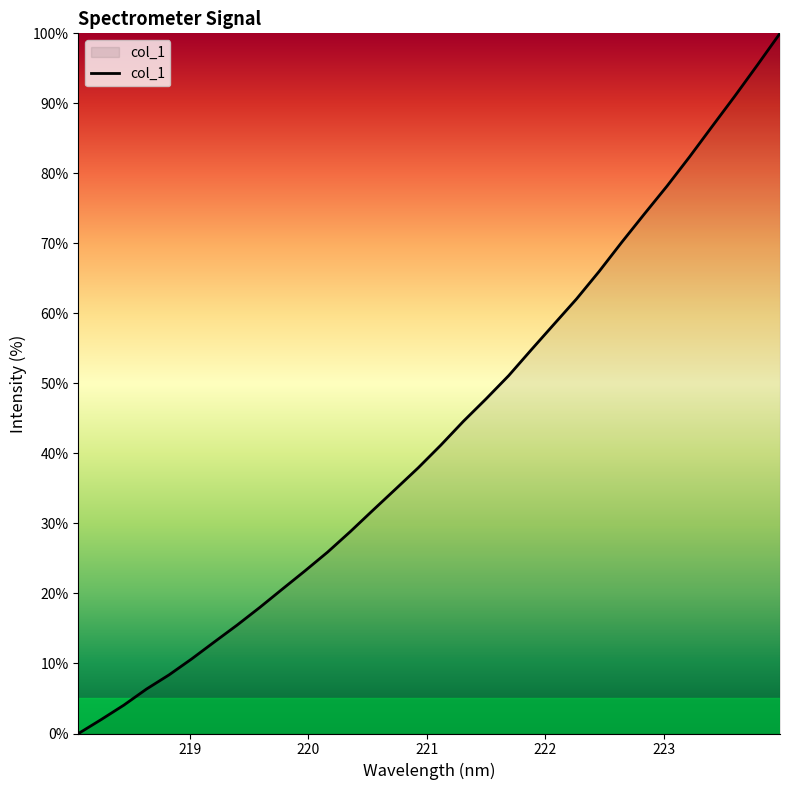

What is the label of the 6th point from the right?

223.0264